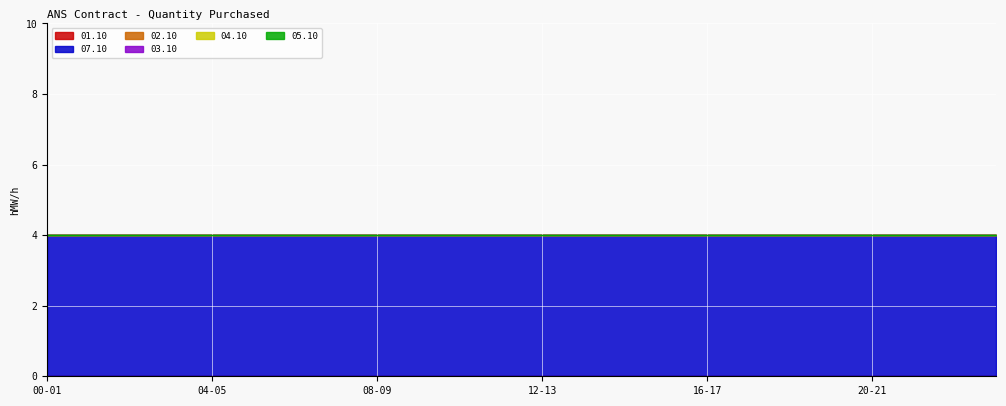

True or false: 07.10 has more than 1 interior local peaks.

False